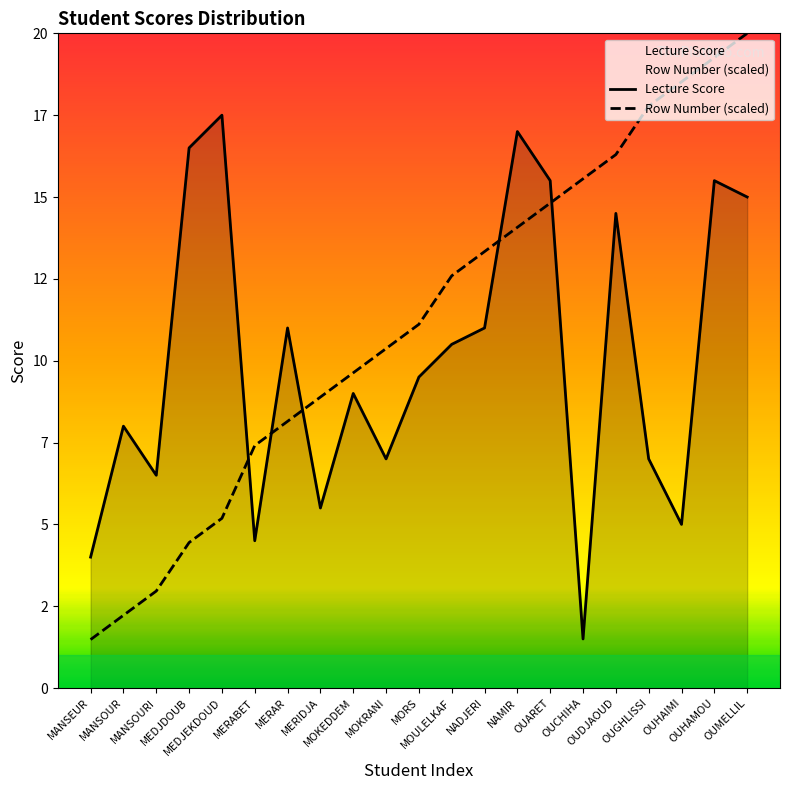

At which category does the chart reach its minimum across all series?

MANSEUR